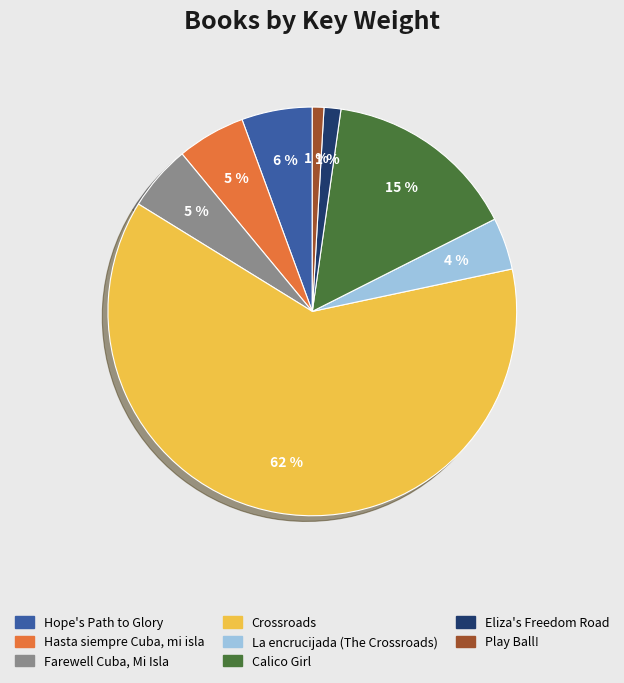

Is it true that Hasta siempre Cuba, mi isla is 17% of the pie?

False